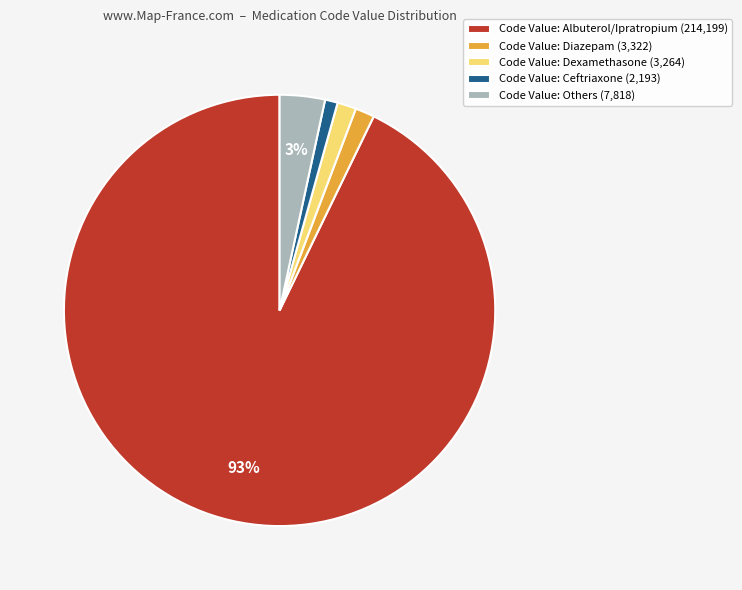

Is the sum of Code Value: Albuterol/Ipratropium (214,199) and Code Value: Ceftriaxone (2,193) greater than half?

Yes